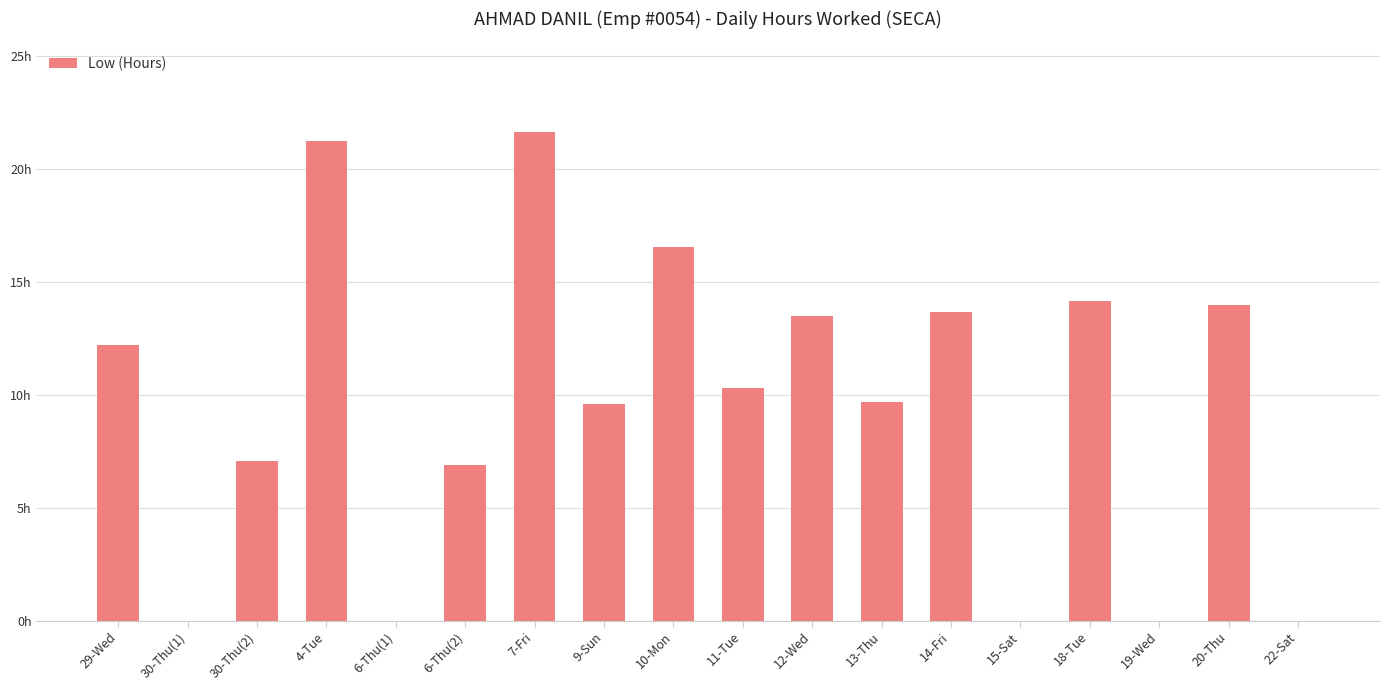

What is the approximate value at 9-Sun?

9.6